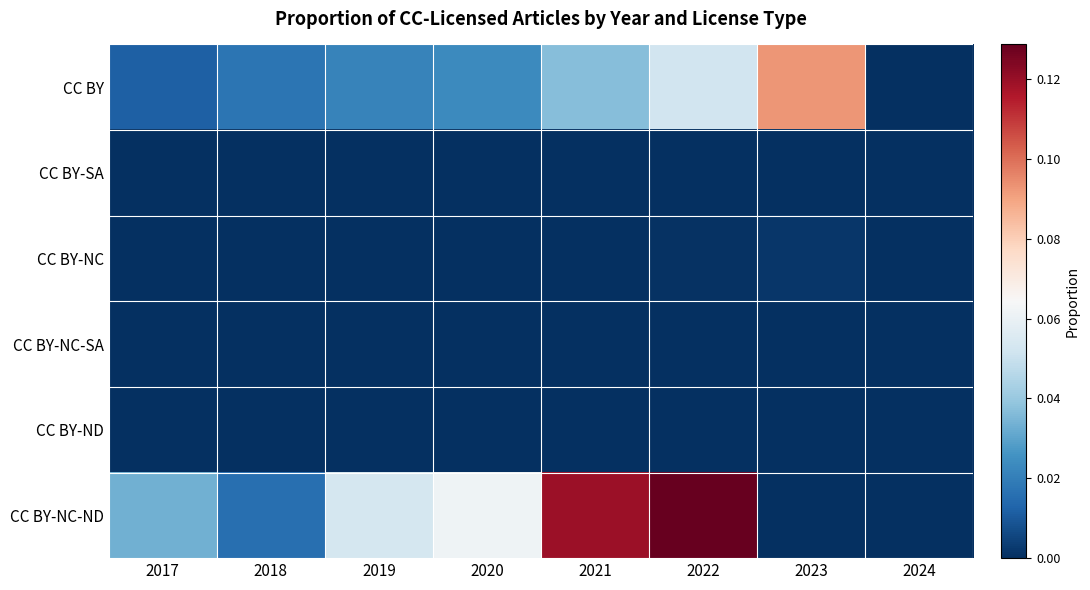

Which series has the widest spread of values?

CC BY-NC-ND